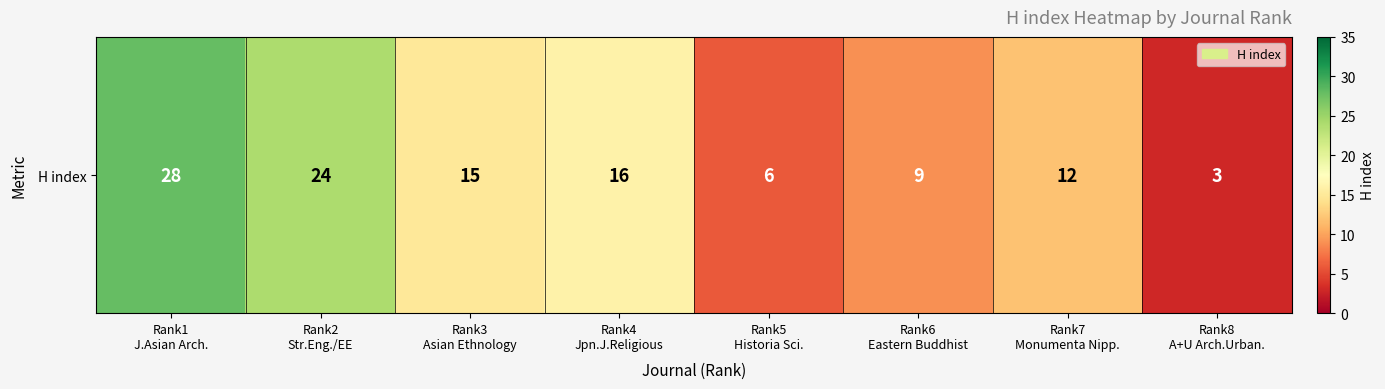

What is the change in value from Rank6
Eastern Buddhist to Rank7
Monumenta Nipp.?

+3